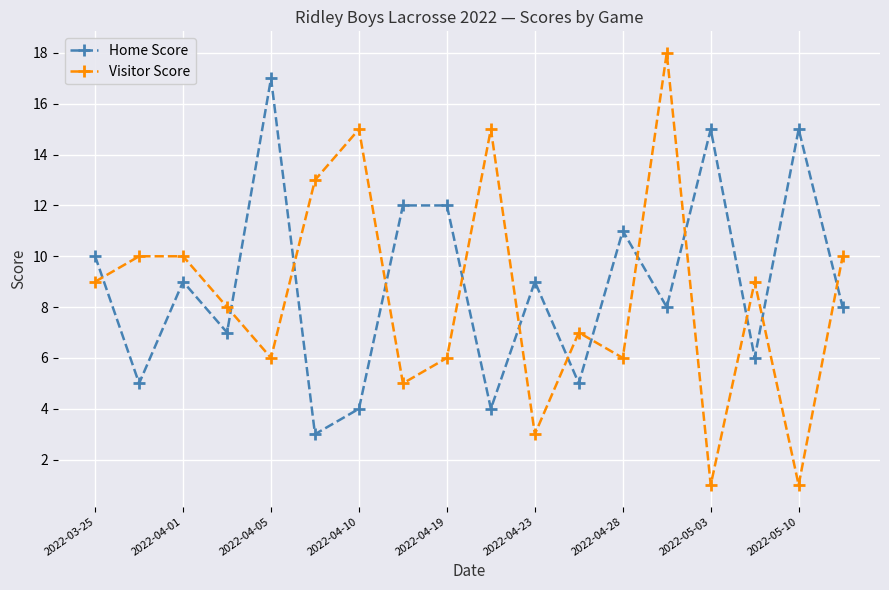

What are all the series names shown in the legend?

Home Score, Visitor Score